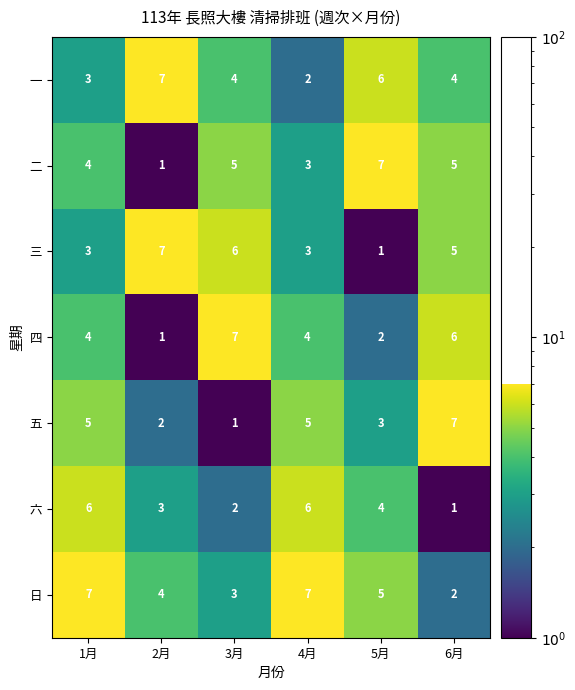

What is the average value of the 二 series?

4